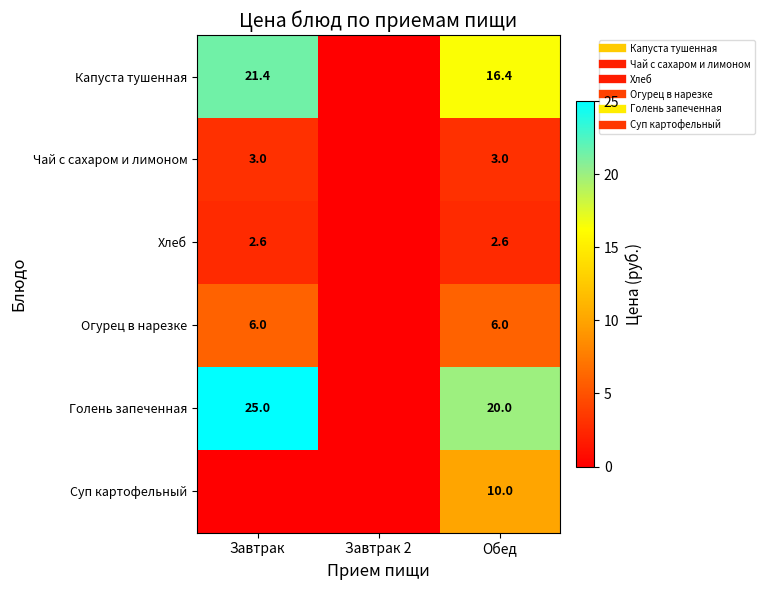

What is the greatest value displayed?

25.0